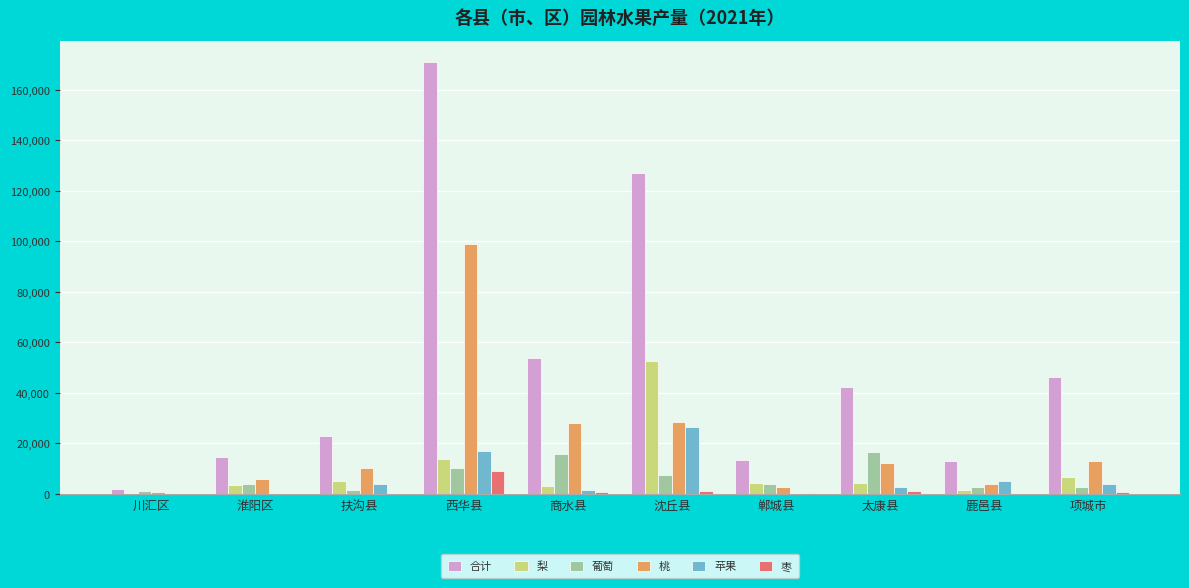

What is the sum of all 枣 values?

13710.3